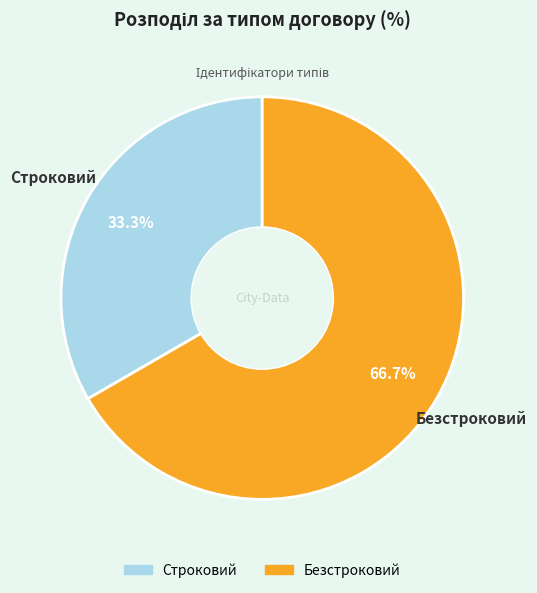

What is the majority slice?

Безстроковий